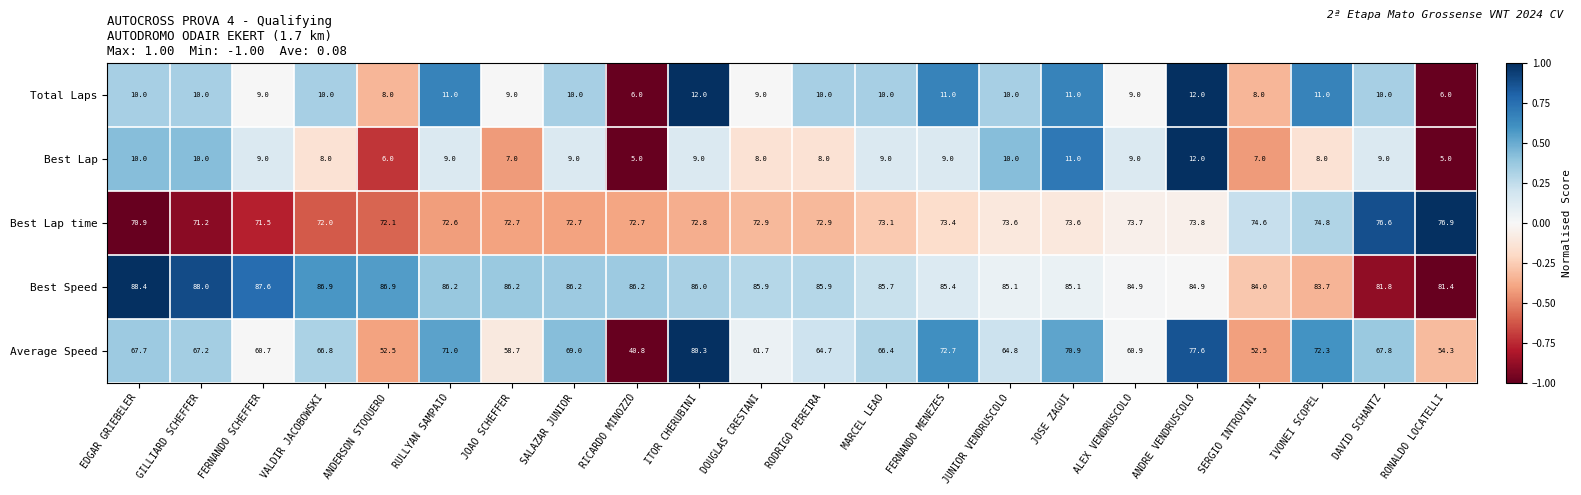

What is the difference between the highest and lowest values at JOSE ZAGUI?

74.1